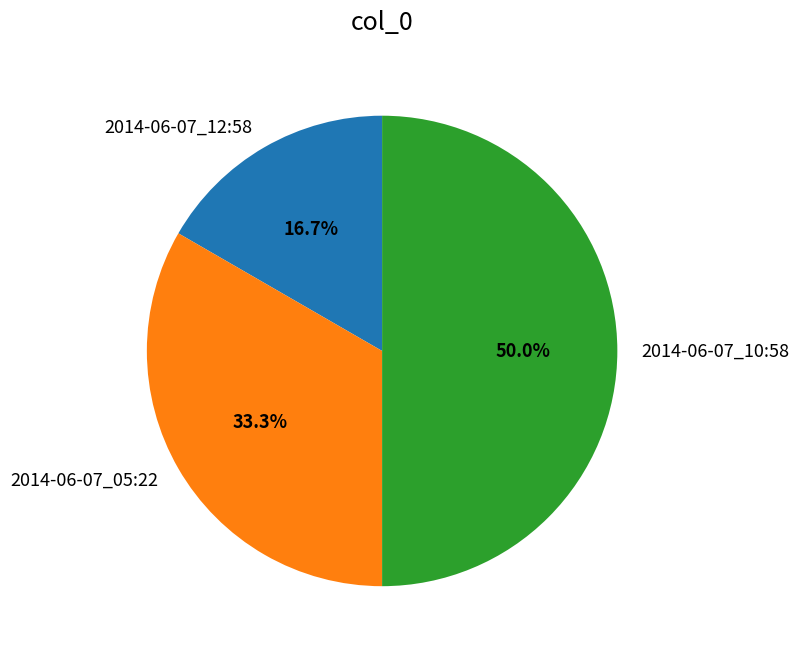

To the nearest percent, what is the difference between the largest and smallest slice percentages?

33%